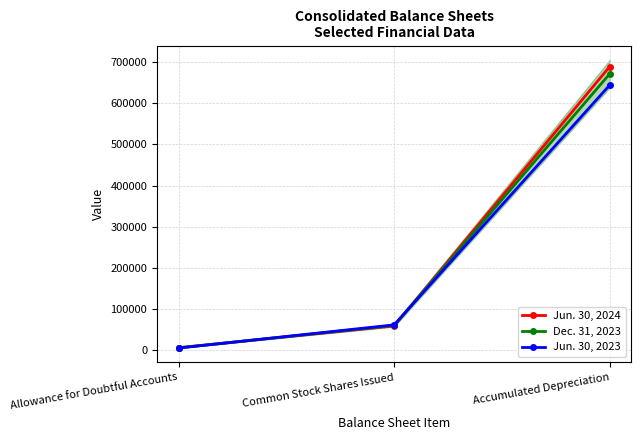

At how many categories does at least one series exceed 184479?

1